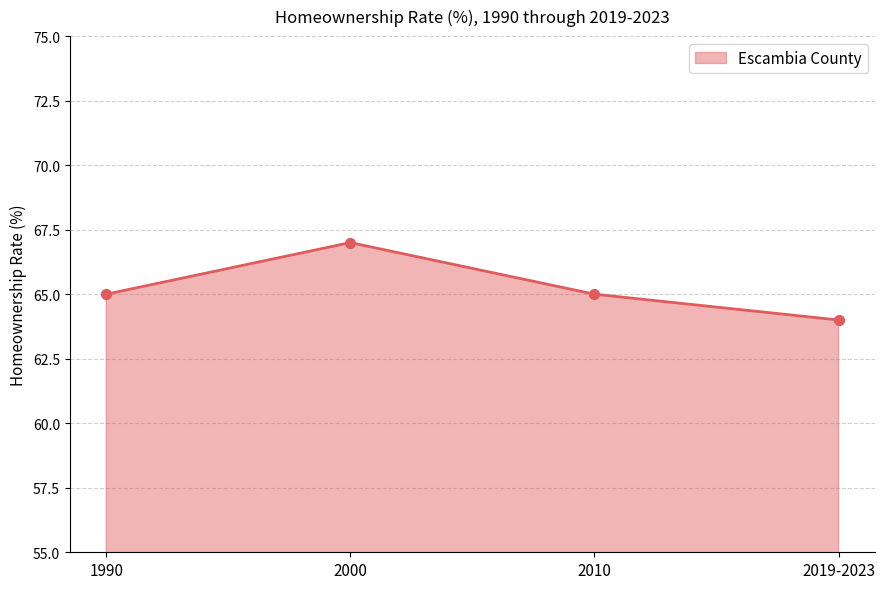

Approximately how many times larger is the value at 1990 compared to 2010?

1.0